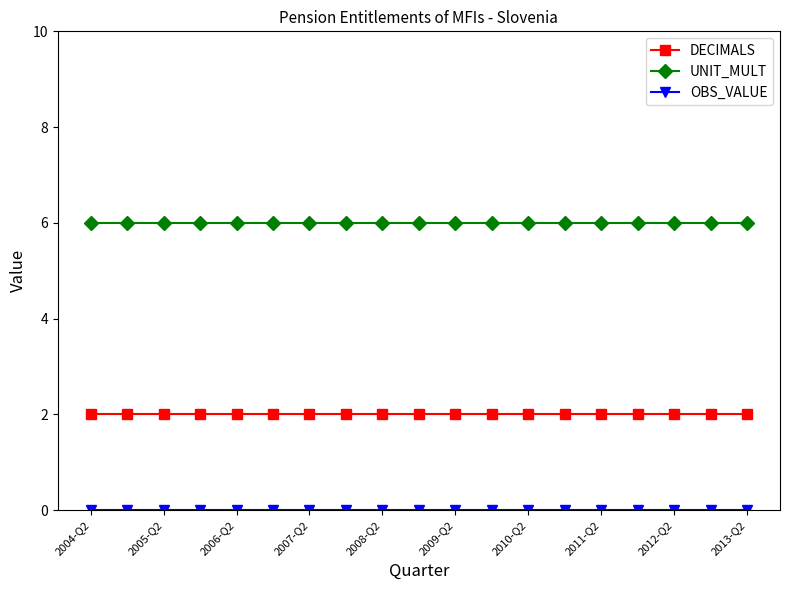

What is the value of the DECIMALS point at the 18th from the left?

2